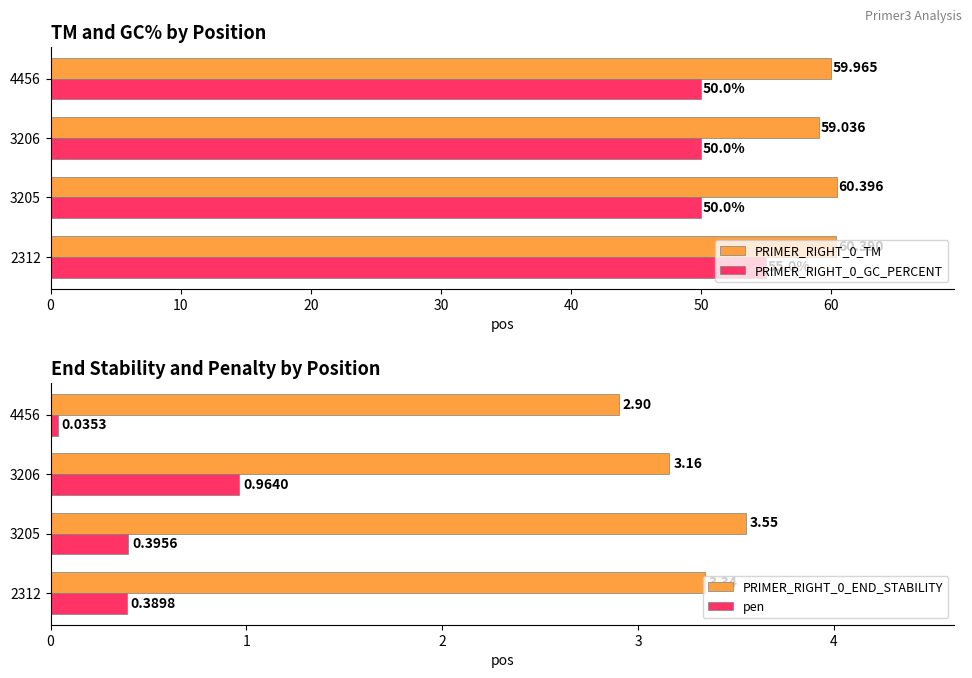

What are all the series names shown in the legend?

PRIMER_RIGHT_0_TM, PRIMER_RIGHT_0_GC_PERCENT, PRIMER_RIGHT_0_END_STABILITY, pen